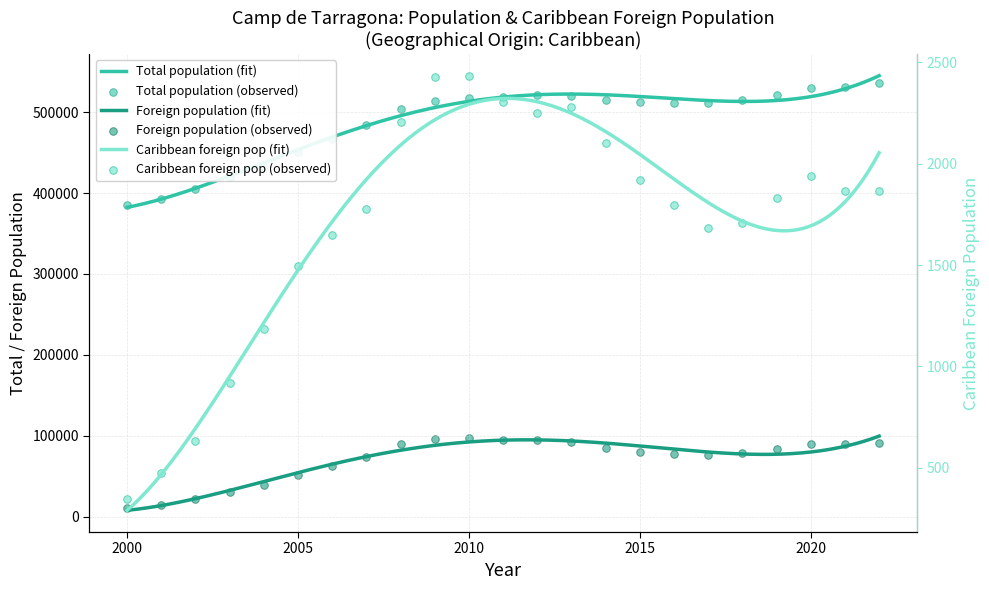

Which series contains the lowest Y value?

Foreign population